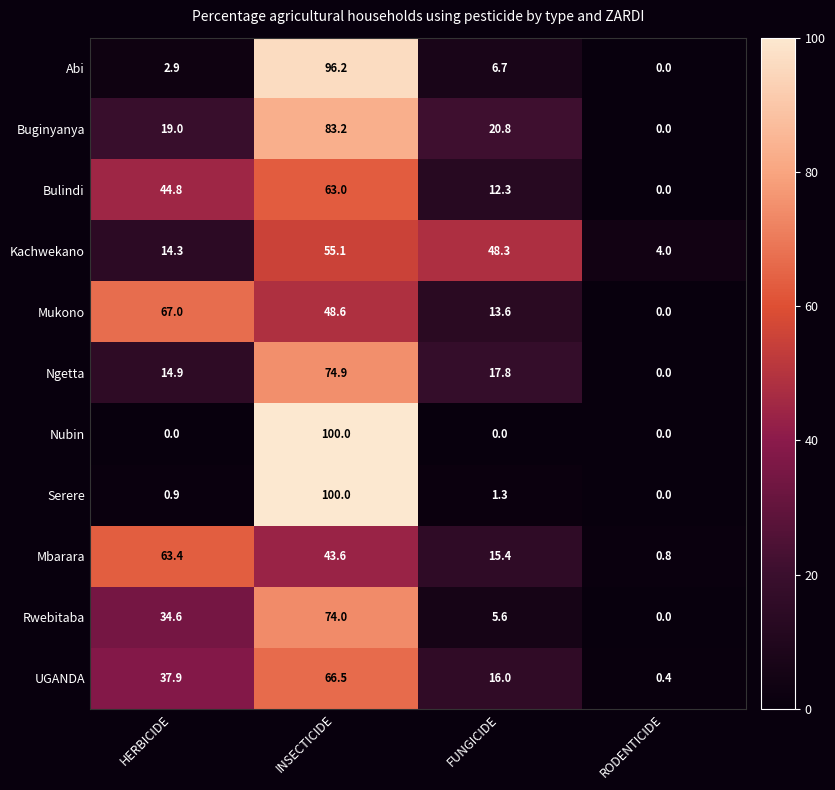

What is the total value across all series at RODENTICIDE?

5.2